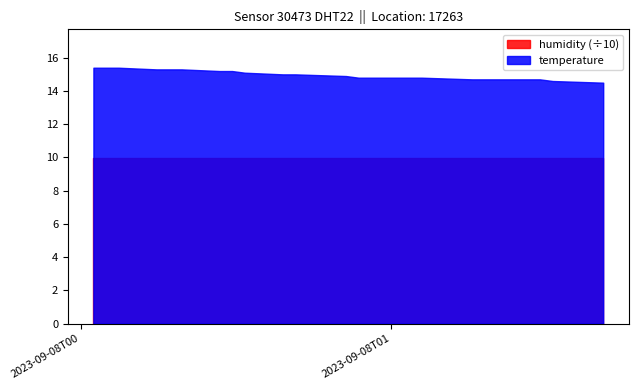

Count the temperature values in the range 14 to 15.

11